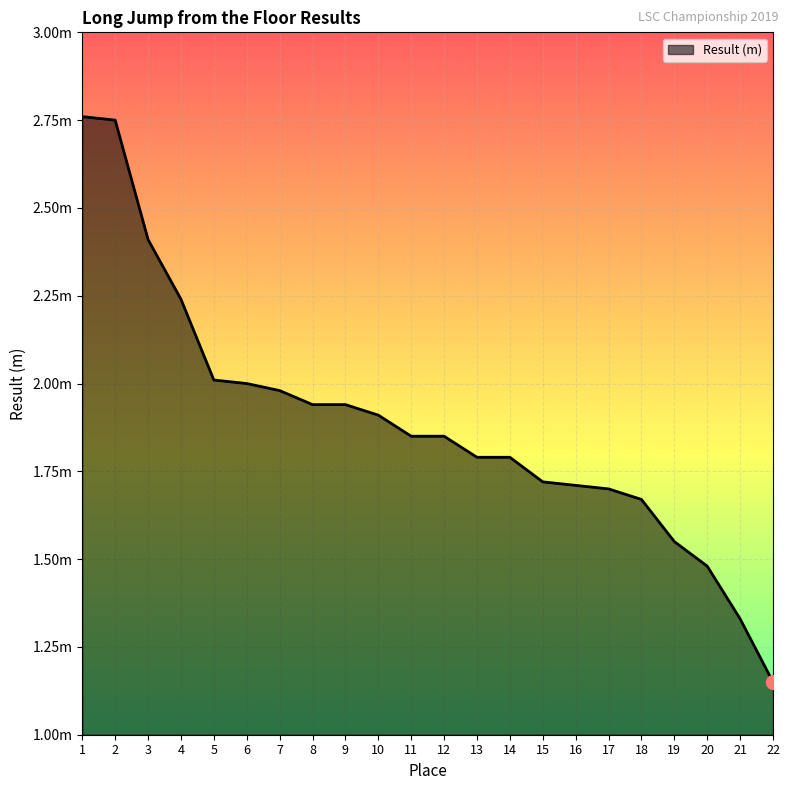

Between 7 and 5, which is larger?

5